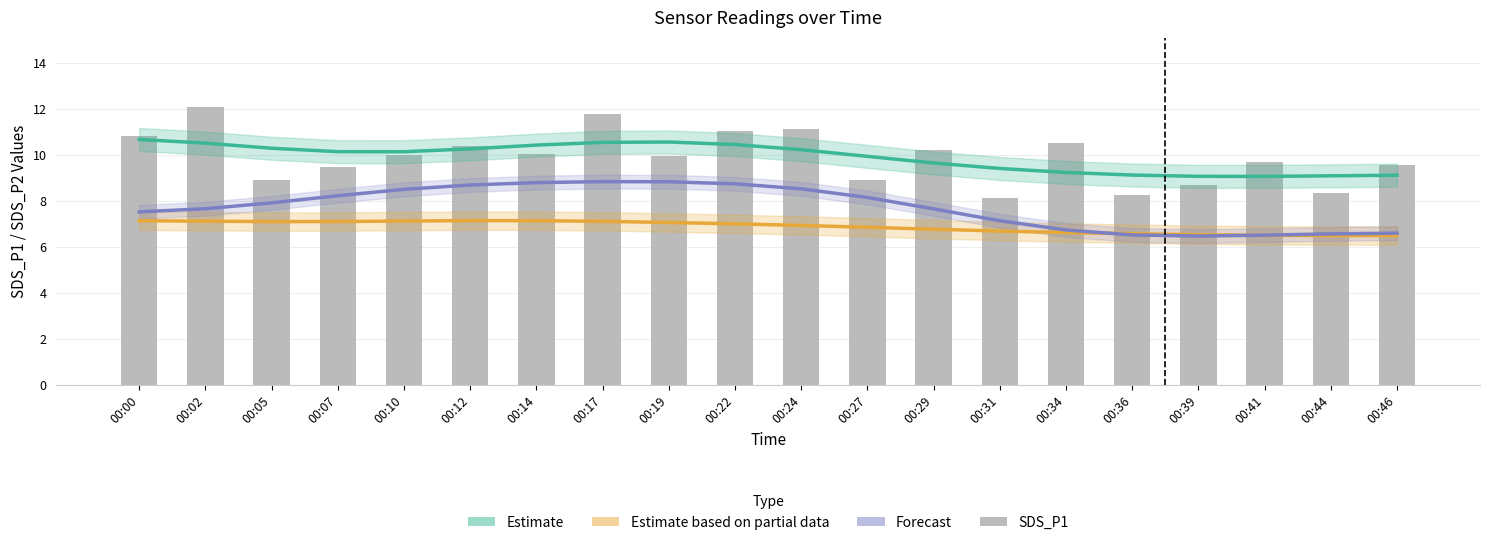

Rank the series by their maximum value, from highest to lowest.

SDS_P1, Estimate, Forecast, Estimate based on partial data